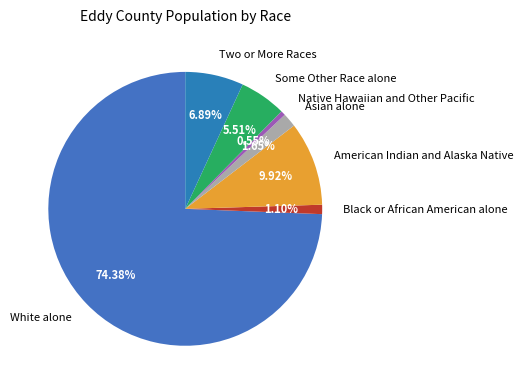

What is the ratio of the value at Asian alone to the value at Black or African American alone?

1.5